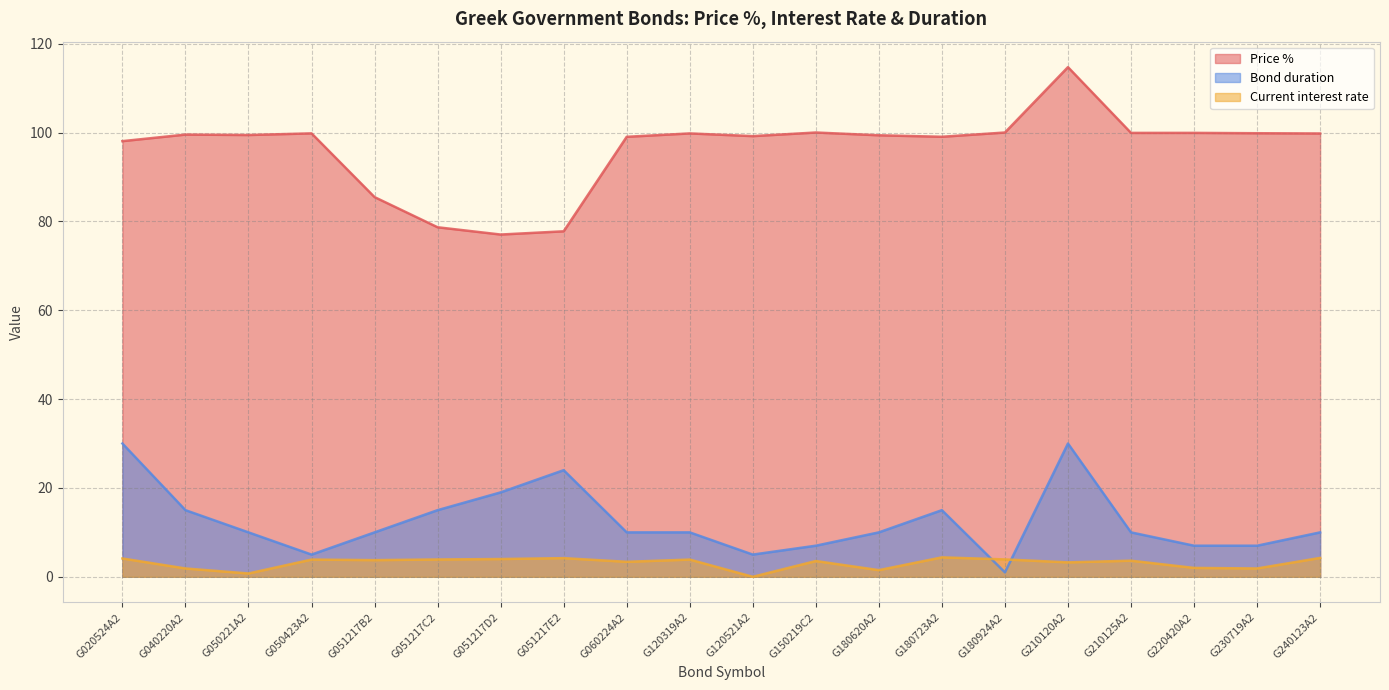

Count the number of data series in this chart.

3